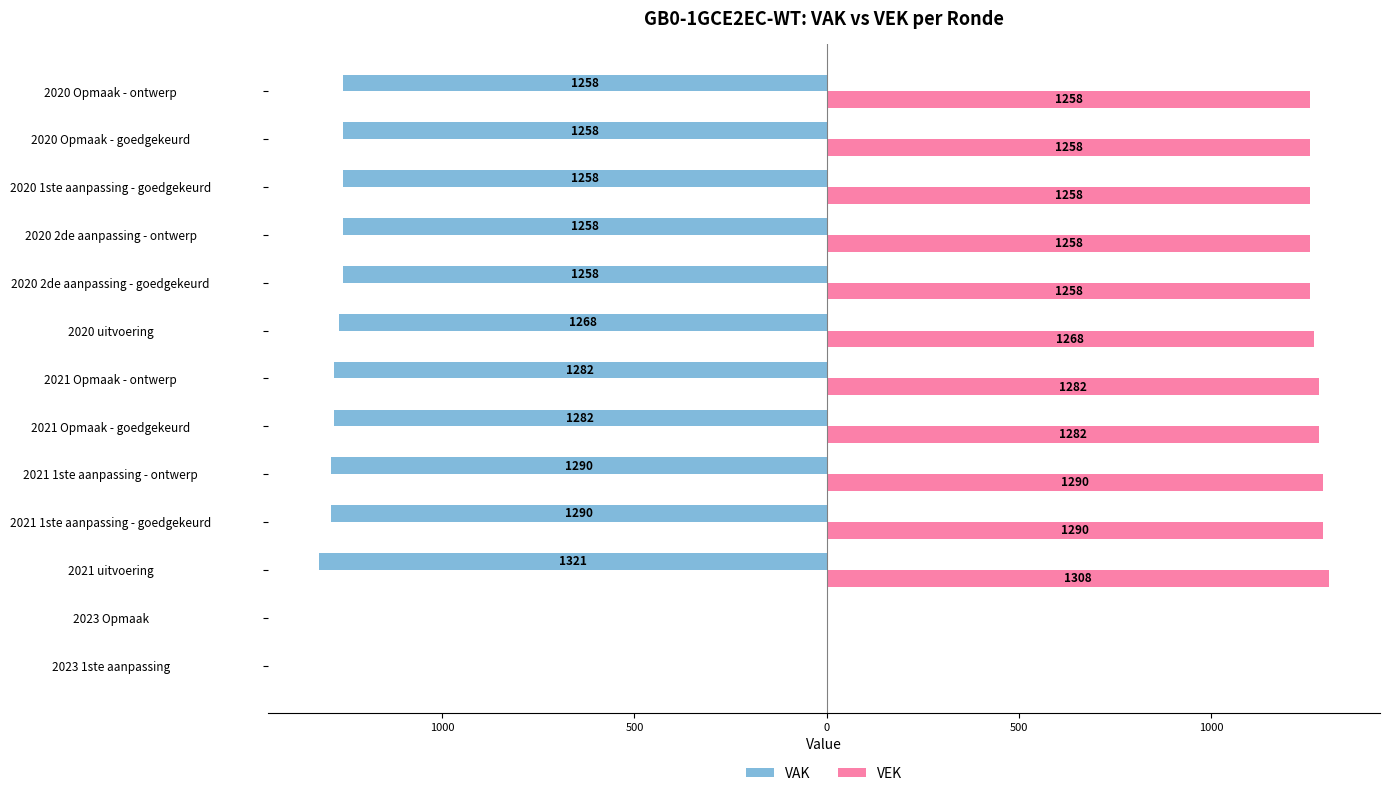

What are all the series names shown in the legend?

VAK, VEK